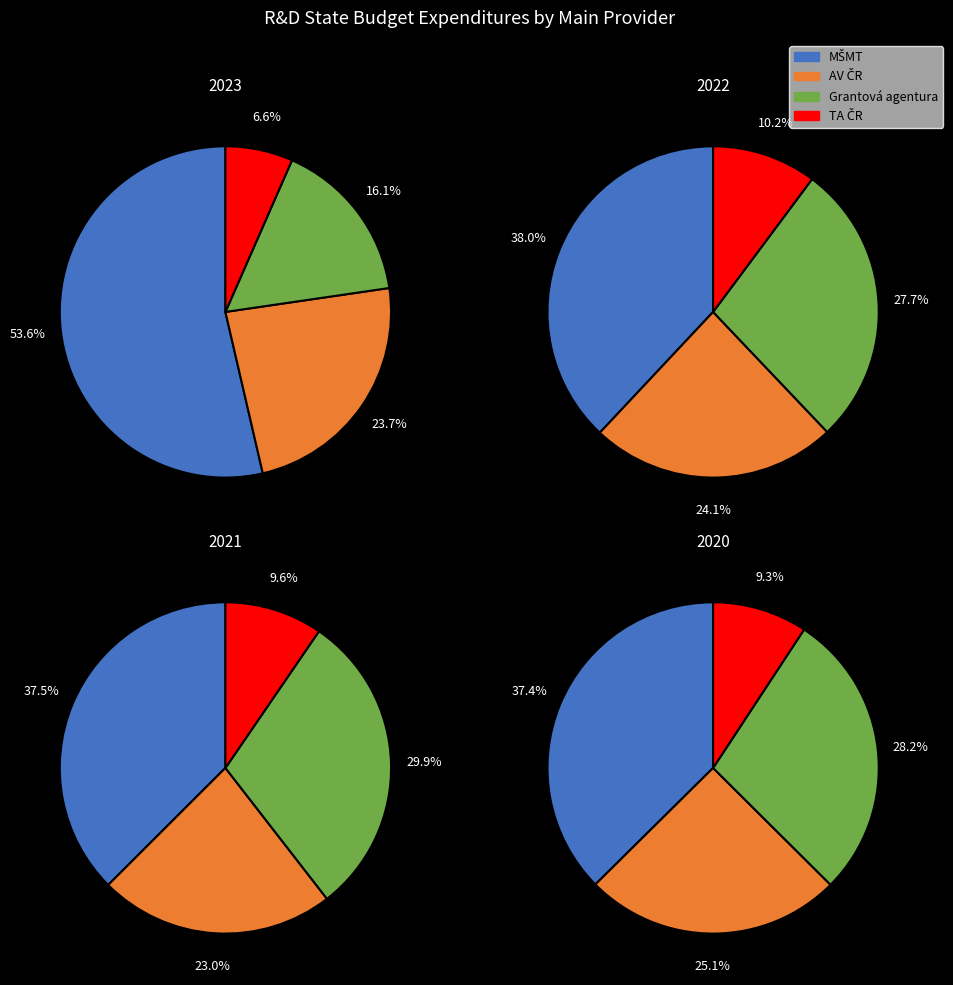

Is it true that 2020 is 23% of the pie?

False